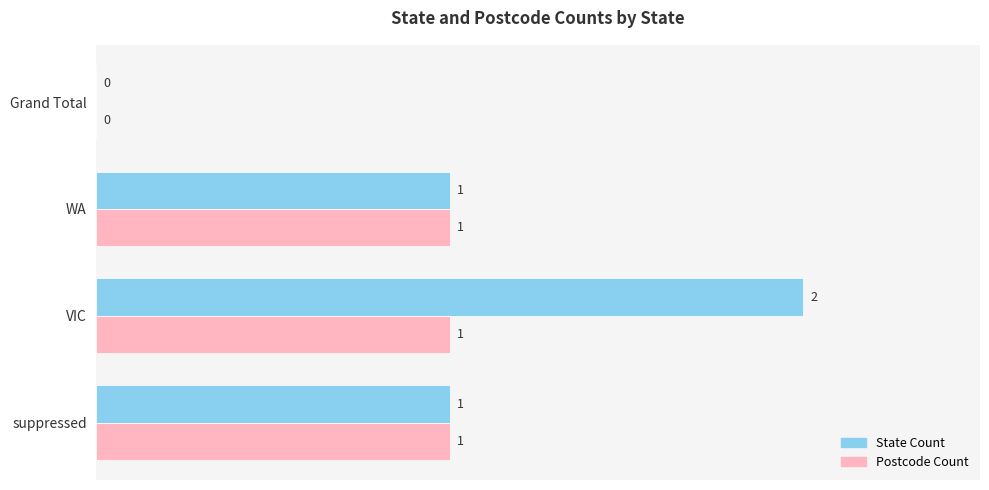

Which series has the largest total across all categories?

State Count